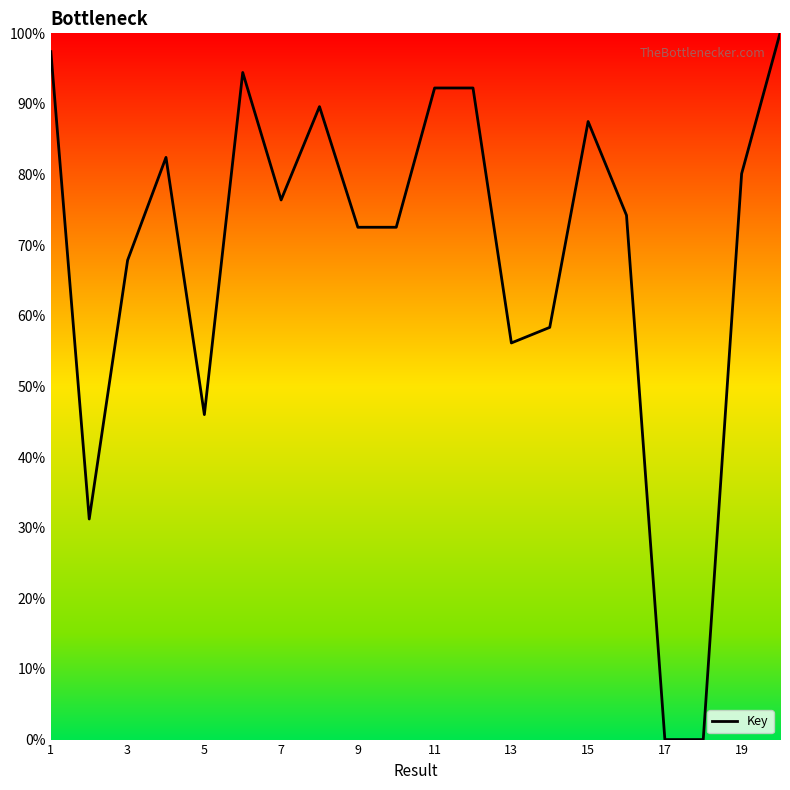

What is the difference between the maximum and minimum values?

100.0